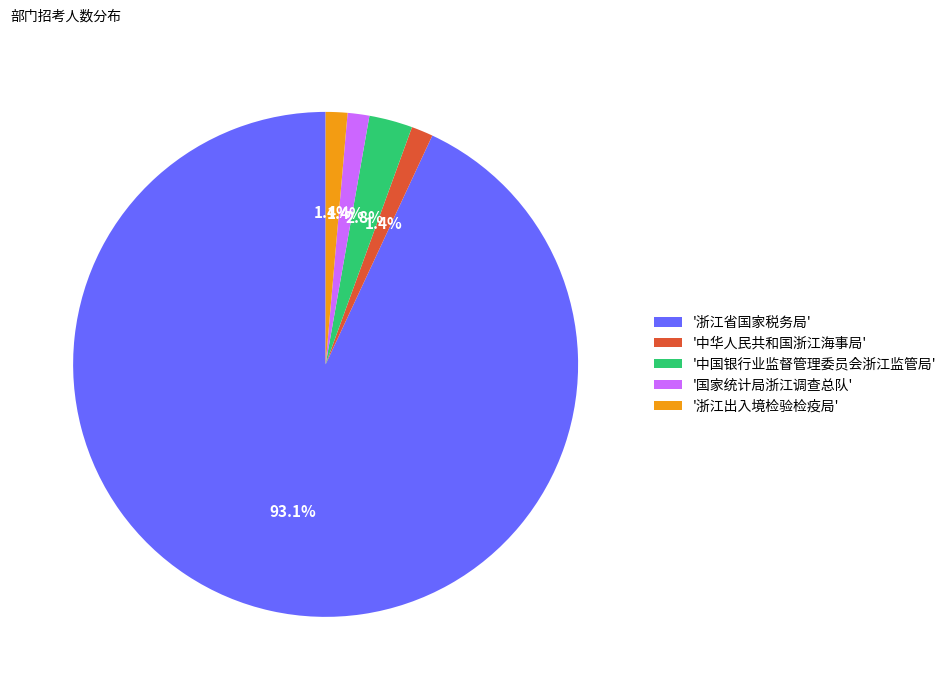

What percentage is NOT represented by '浙江出入境检验检疫局'?

98.6%